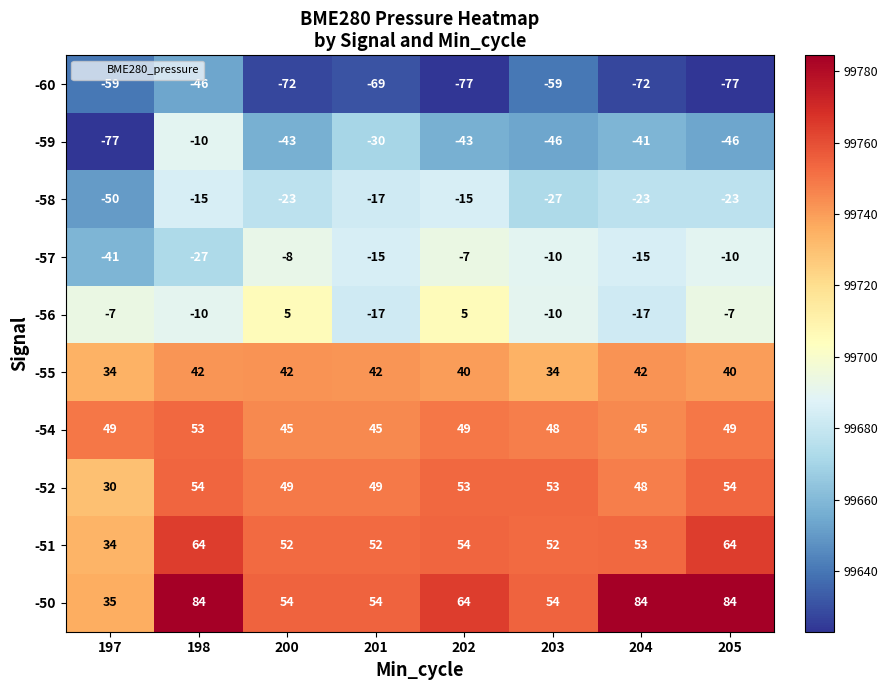

At which label does -52 first exceed 53?

198